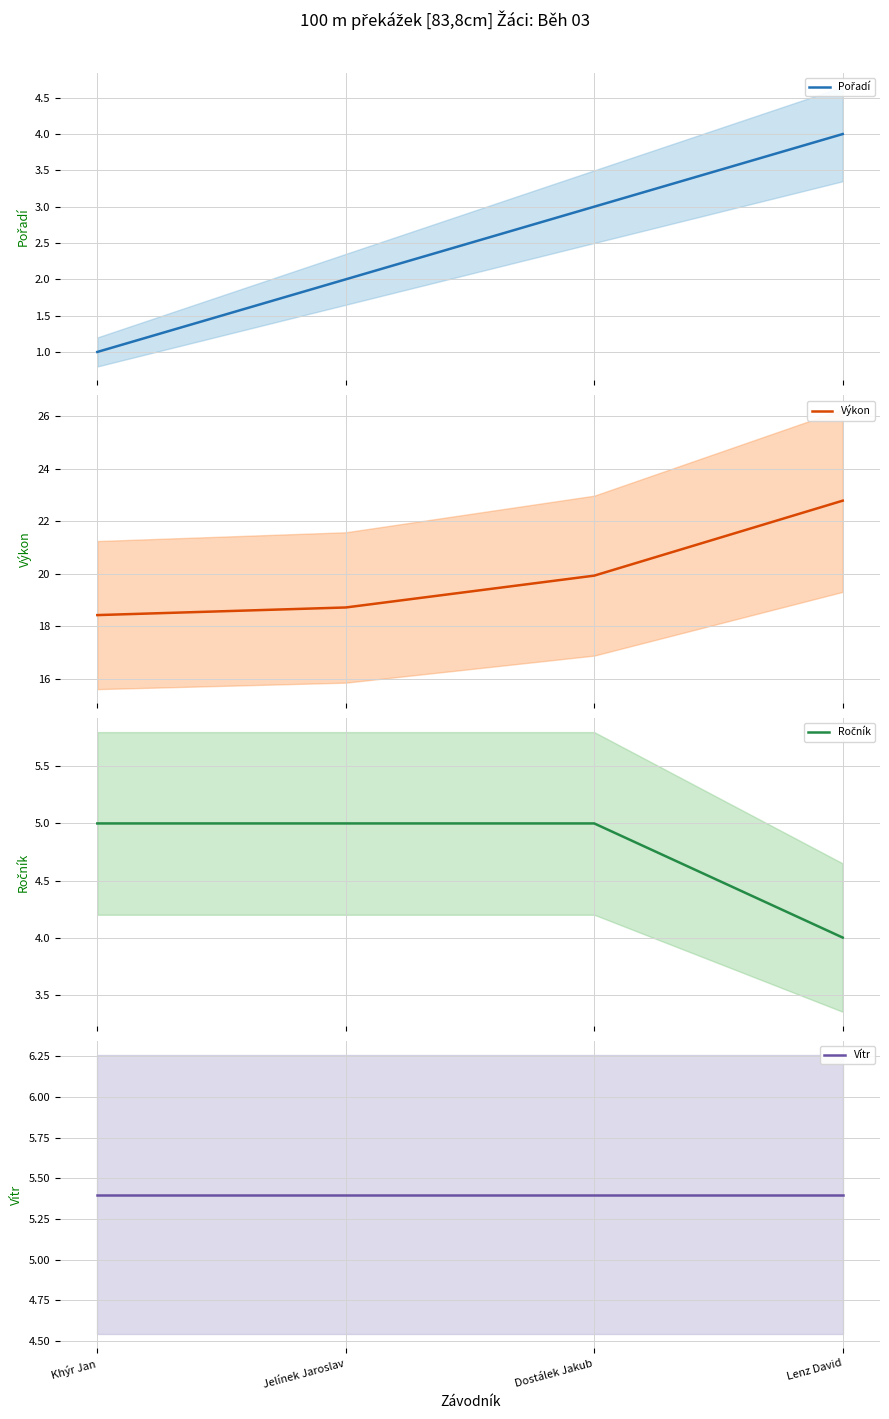

What is the spread (max minus min) of values at Lenz David?

18.8